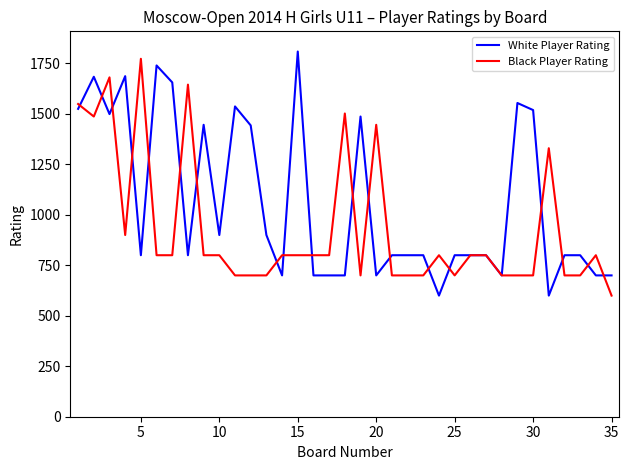

List the series in order of their overall mean, highest first.

White Player Rating, Black Player Rating